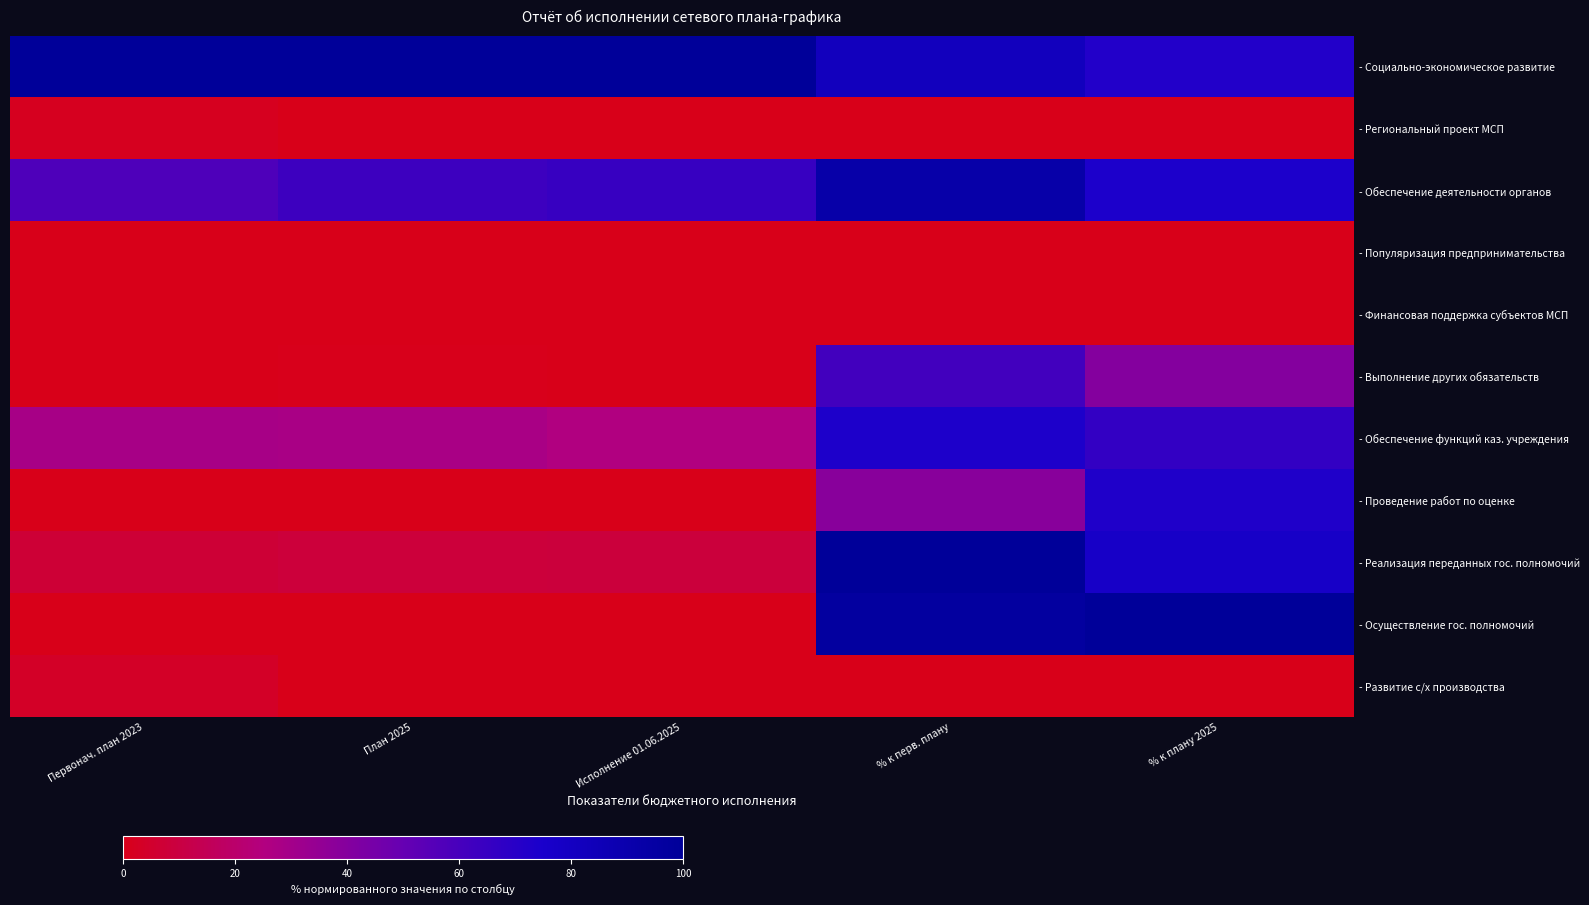

Count the number of data series in this chart.

11